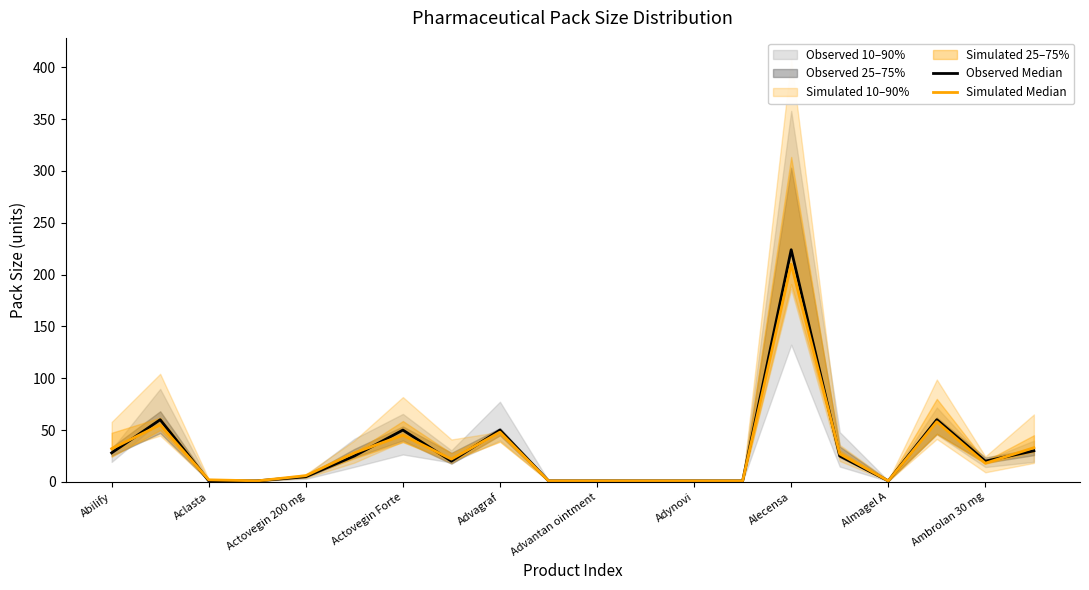

Is it true that Observed Median equals 50 at Actovegin Forte?

True